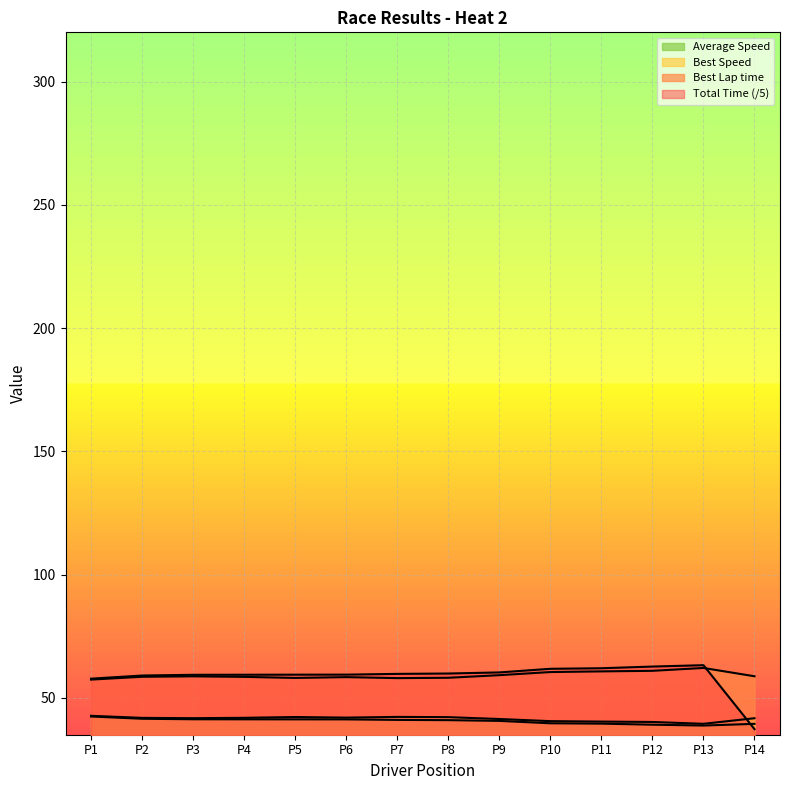

How many values in the Best Speed series exceed 41?

10